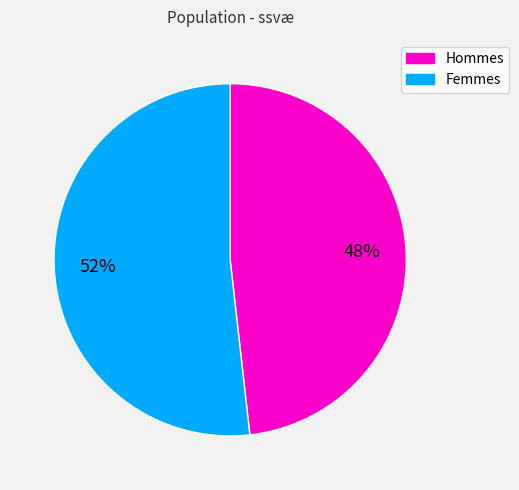

Does any single category account for the majority?

Yes